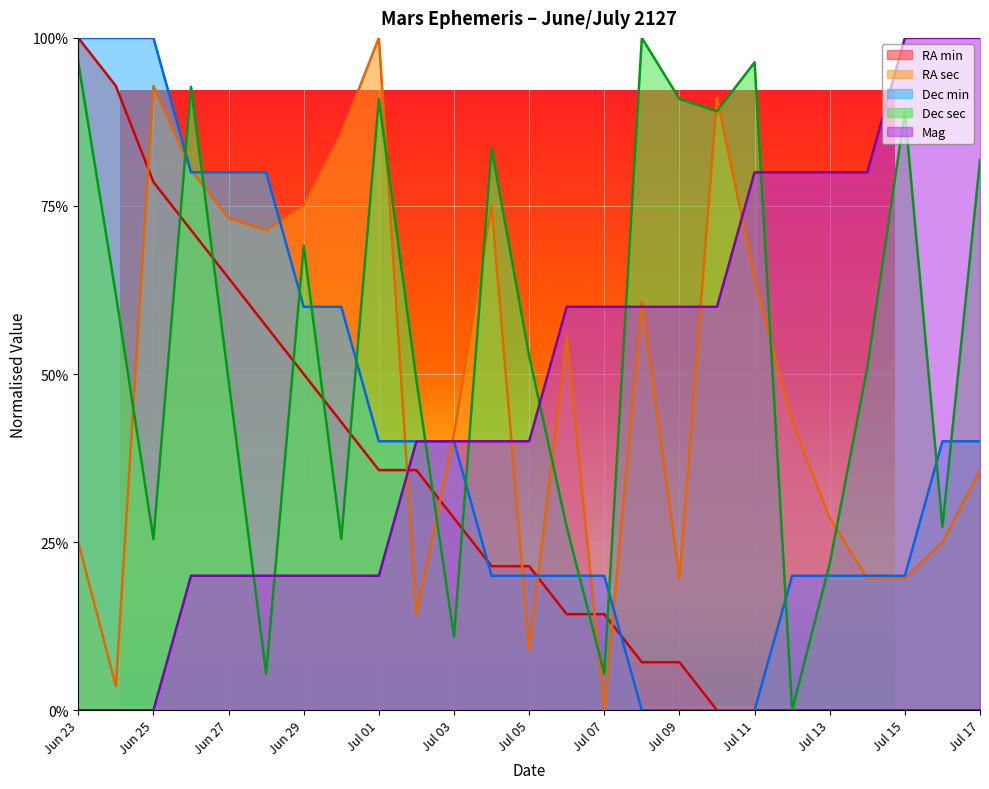

How many categories are shown in the chart?

25